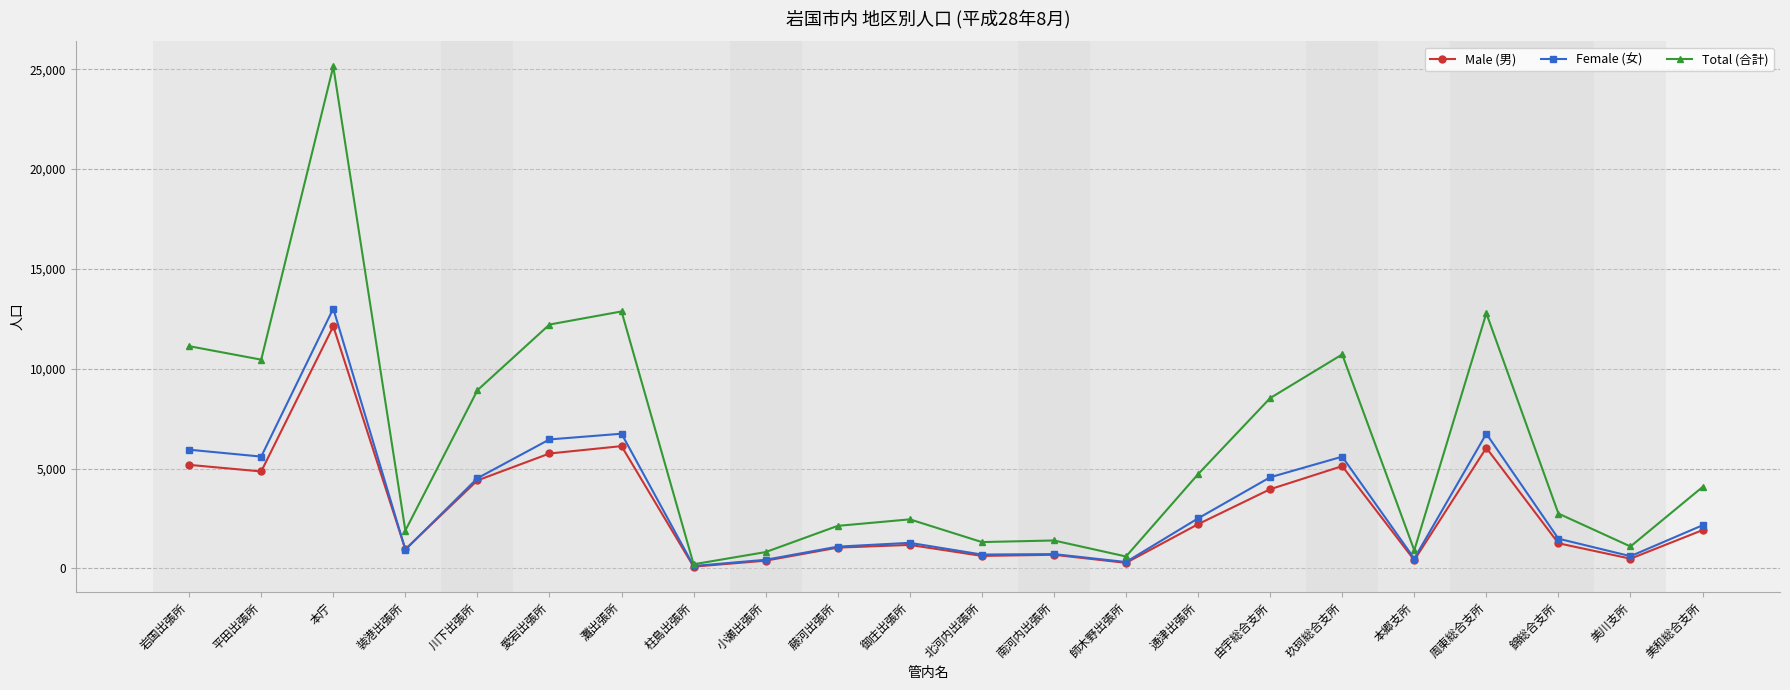

What is the difference between the maximum and minimum values in the Total (合計) series?

24937